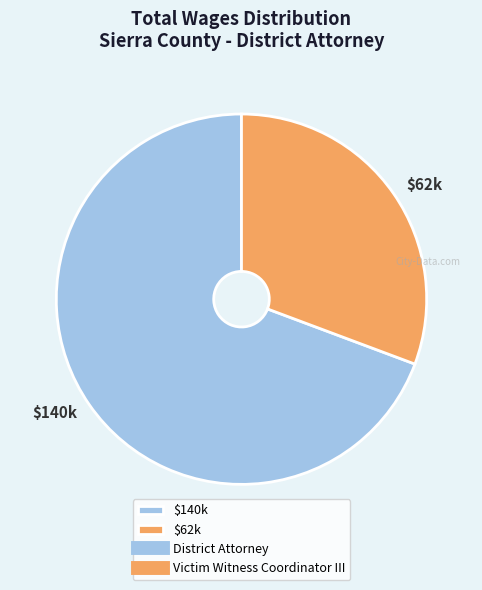

True or false: $140k accounts for 79% of the total.

False